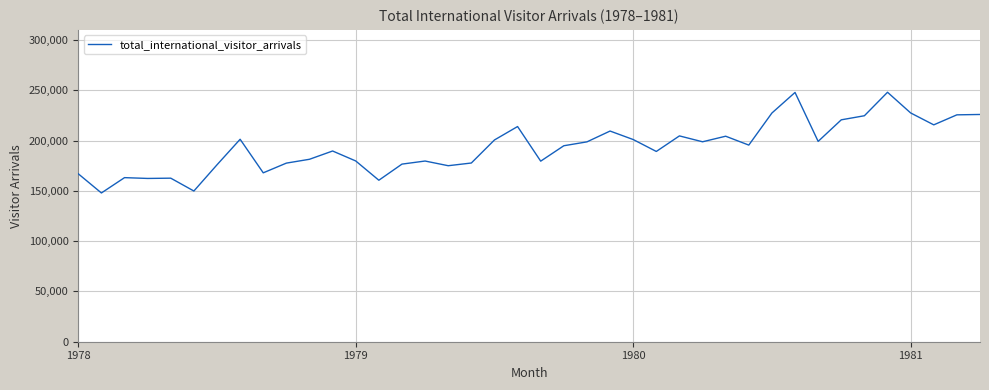

What is the maximum value shown in the chart?

248113